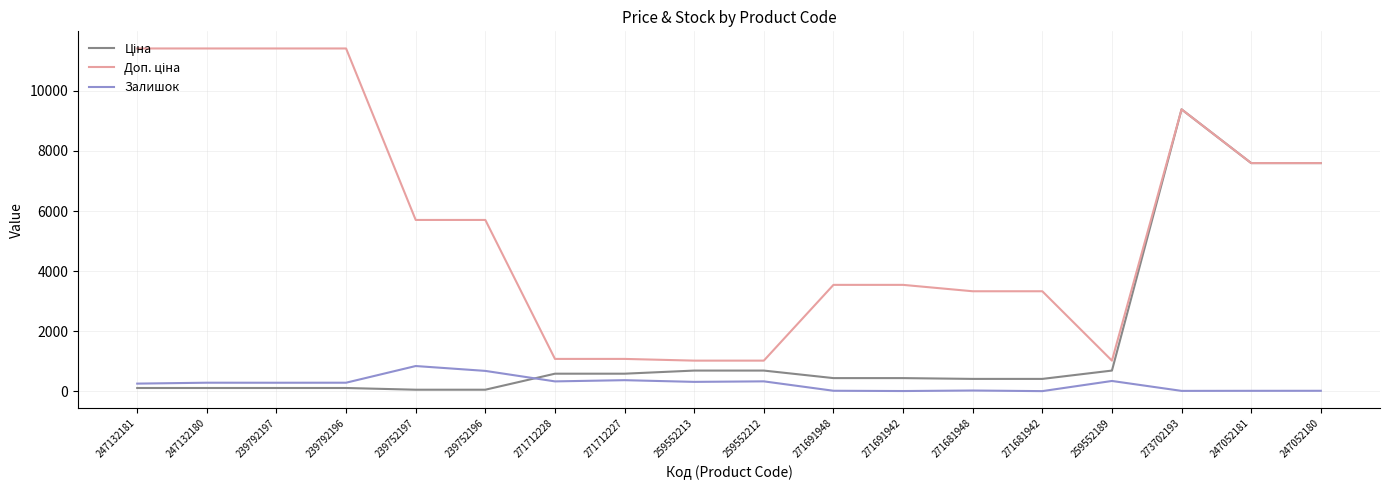

At which category is the sum across all series the highest?

273702193